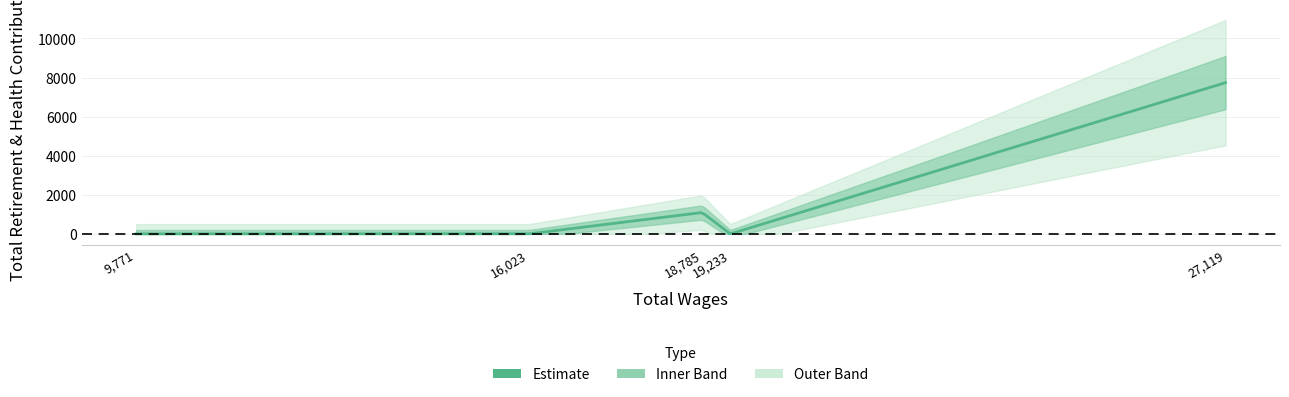

Rank the categories by value from lowest to highest.

9771.0, 16023.0, 19233.0, 18785.0, 27119.0